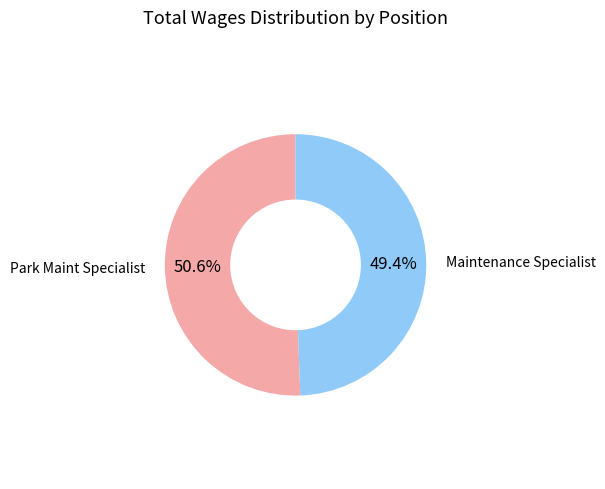

Approximately how many times larger is the value at Maintenance Specialist compared to Park Maint Specialist?

1.0